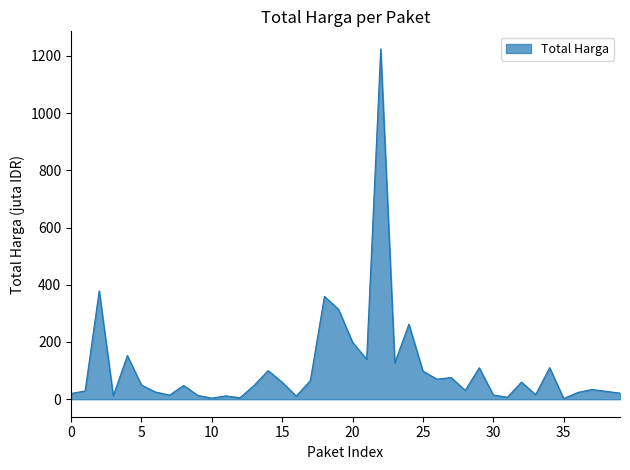

What is the difference between the maximum and minimum values?

1222.3